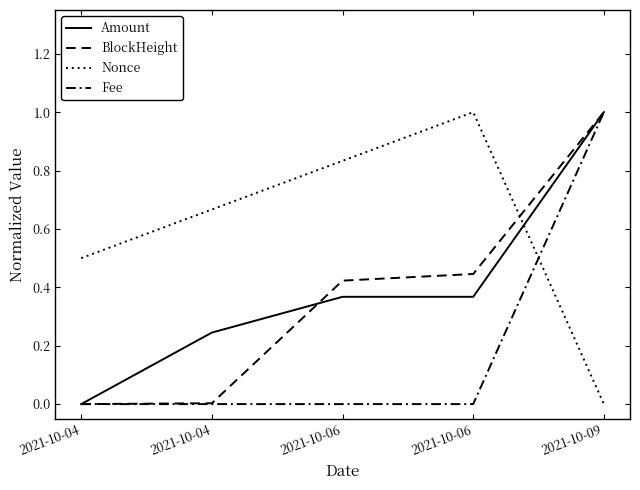

What is the sum of all Fee values?

1.0